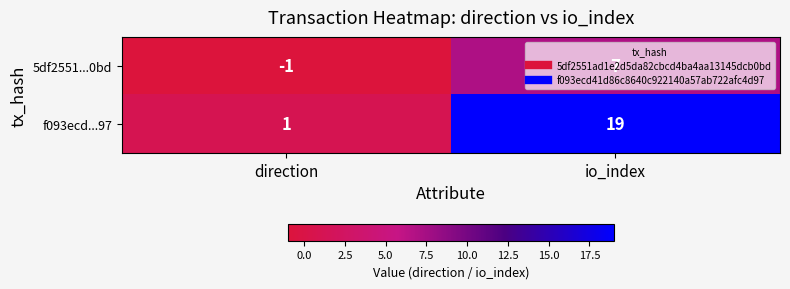

Is it true that 5df2551...0bd equals -2 at direction?

False